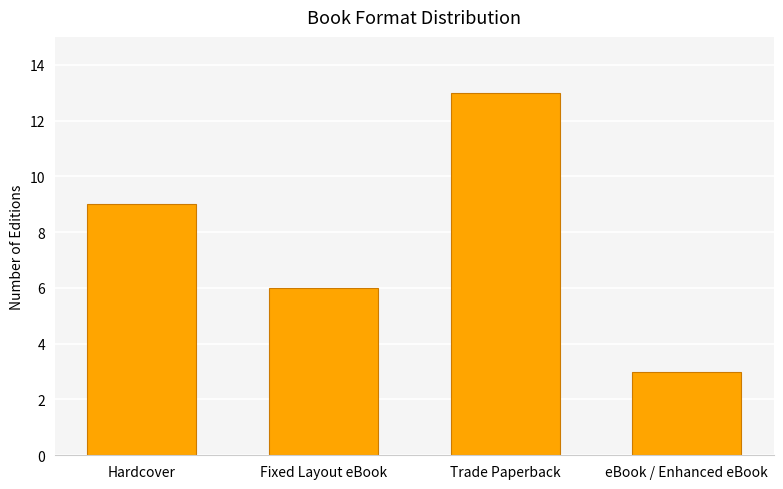

What is the change in value from Trade Paperback to eBook / Enhanced eBook?

-10